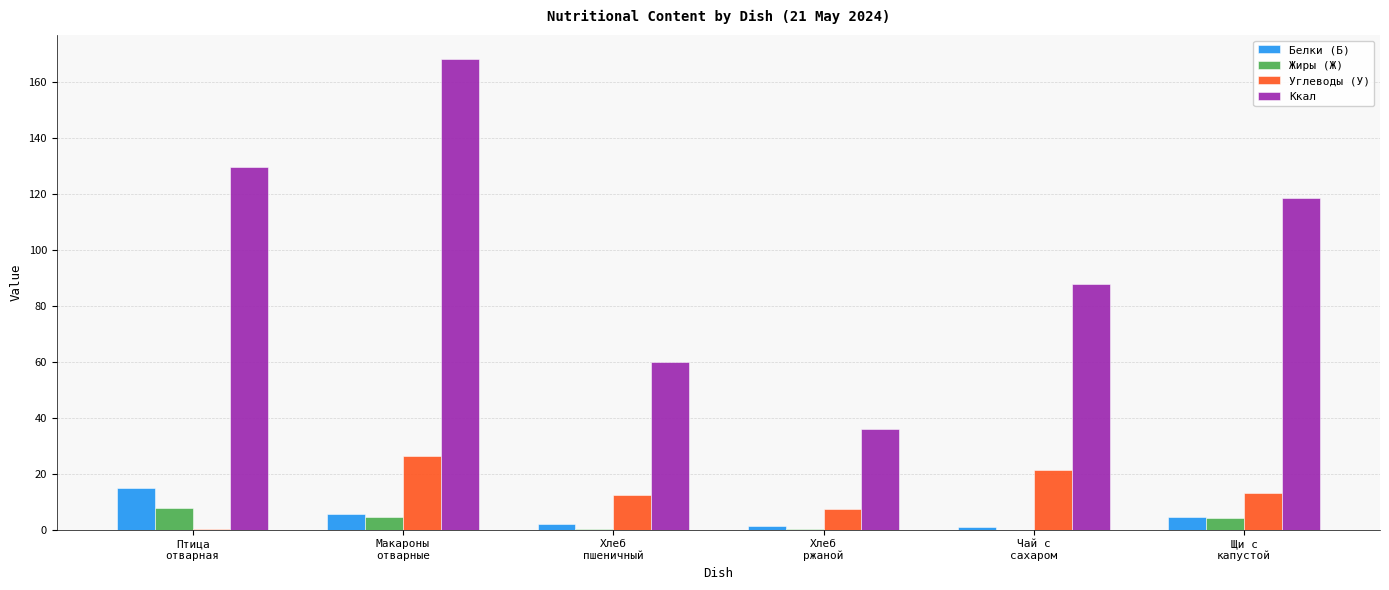

Which series changed the most between Макароны
отварные and Хлеб
пшеничный?

Ккал